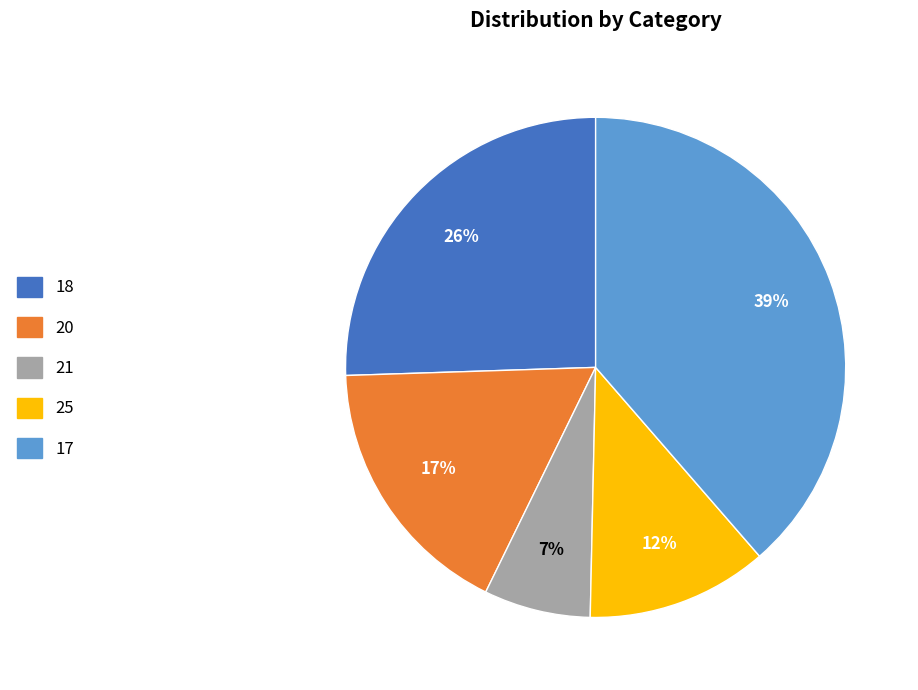

Do 21 and 25 together represent more than half of the pie?

No